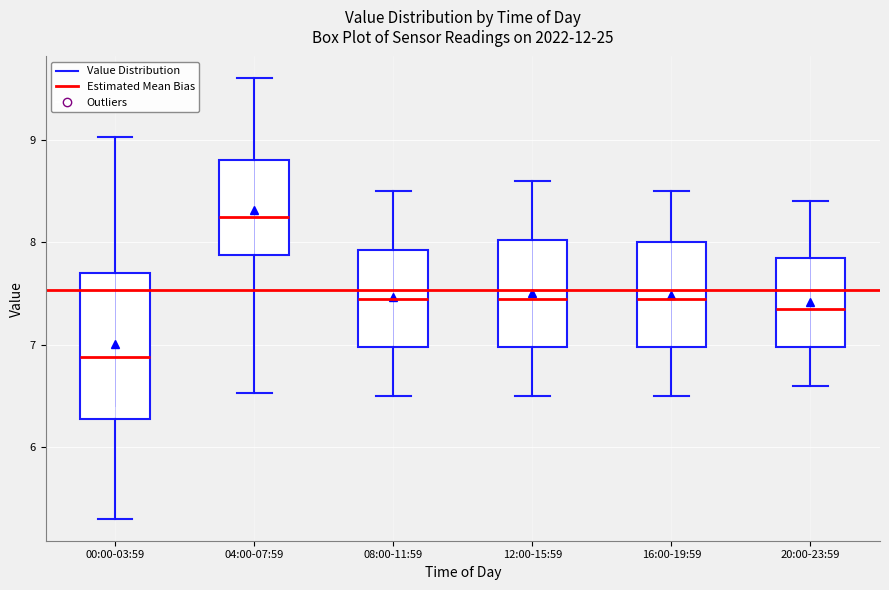

Which box has the lowest median line?

00:00-03:59